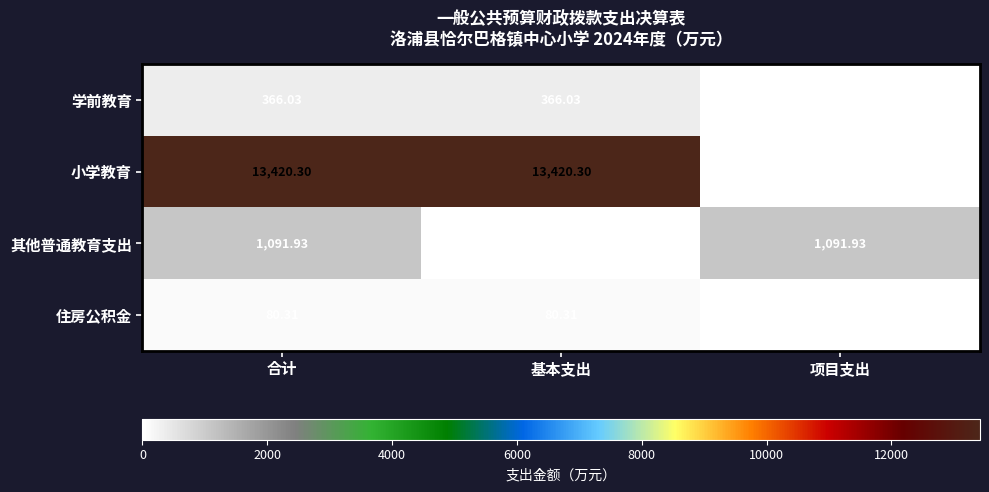

Rank the series at 合计 from lowest to highest value.

住房公积金, 学前教育, 其他普通教育支出, 小学教育